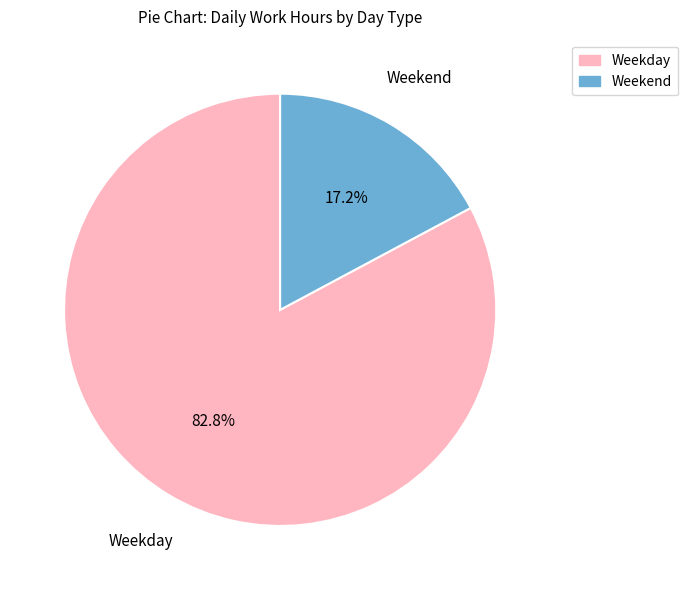

Does any single category account for the majority?

Yes